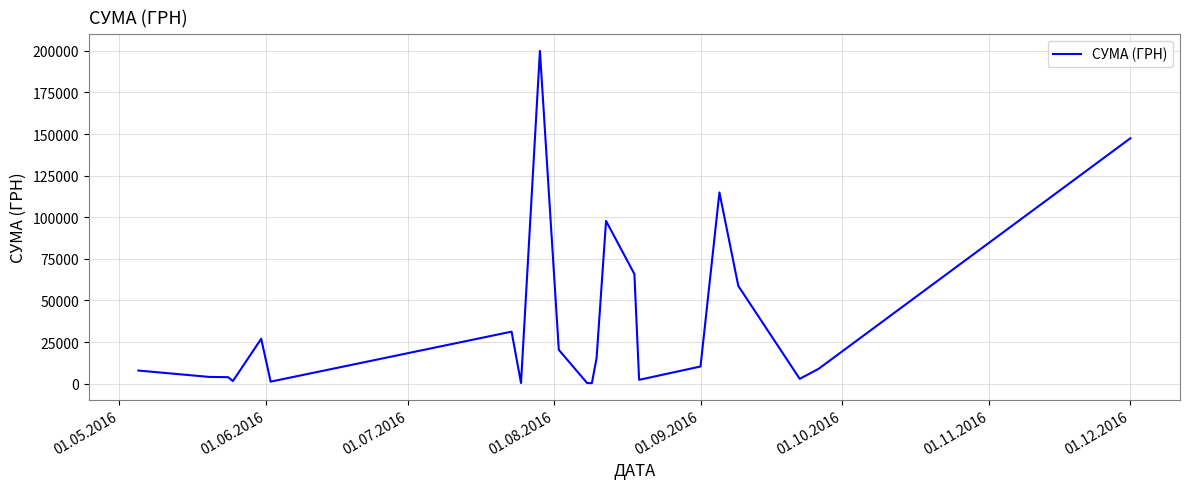

What is the greatest value displayed?

199990.0